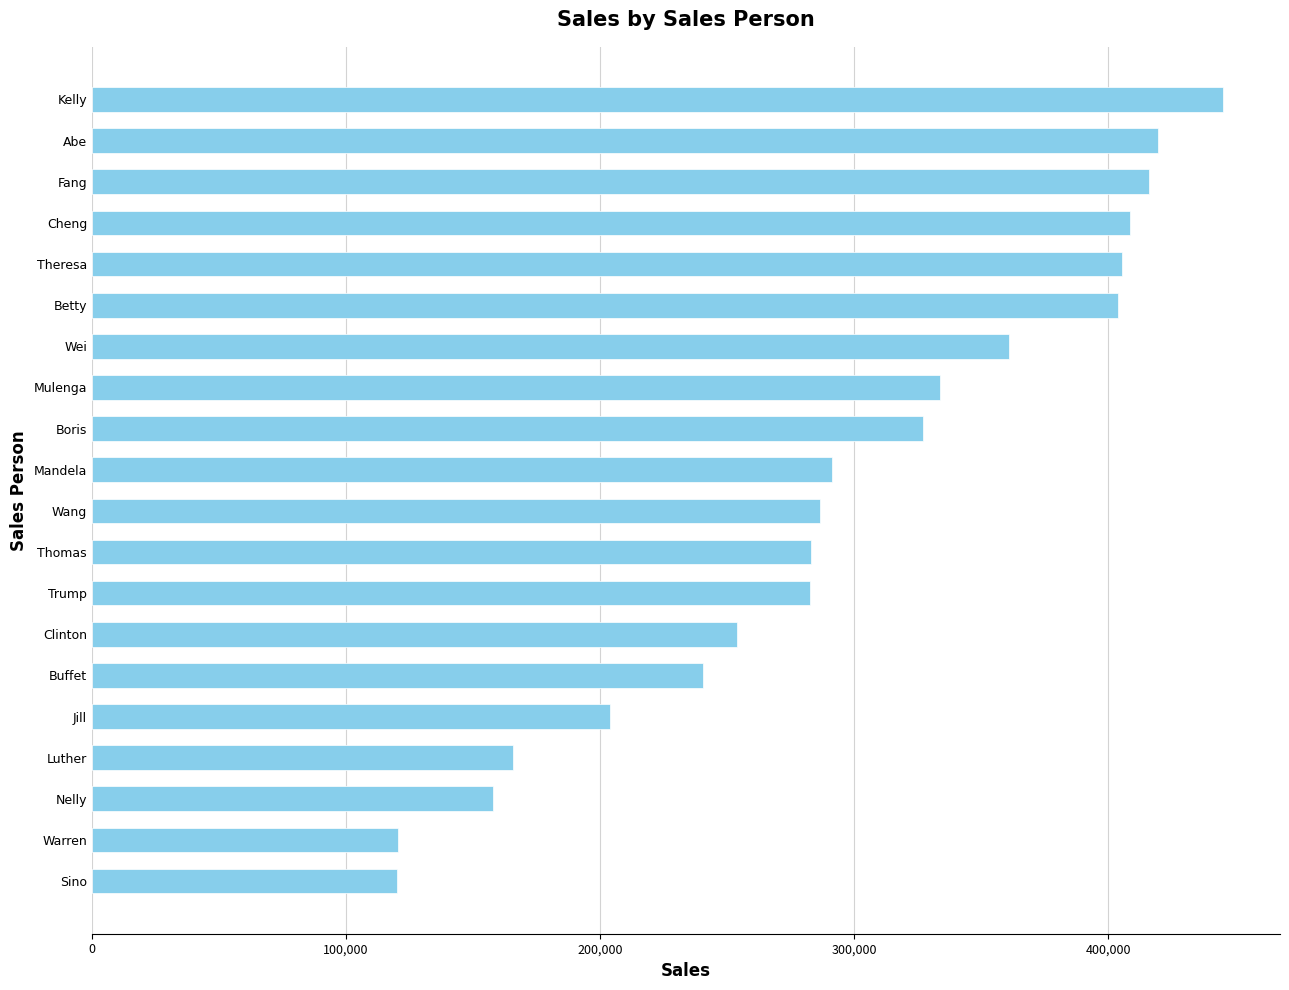

What value does the data have at Clinton?

253788